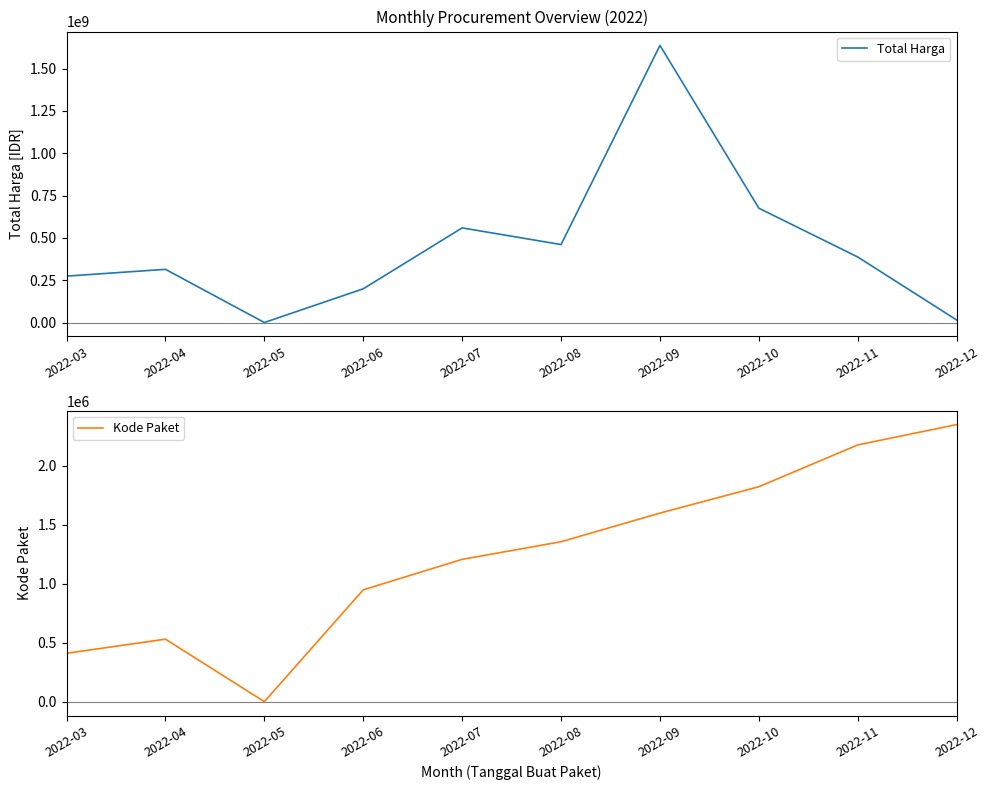

Which series has the largest range (max minus min)?

Total Harga